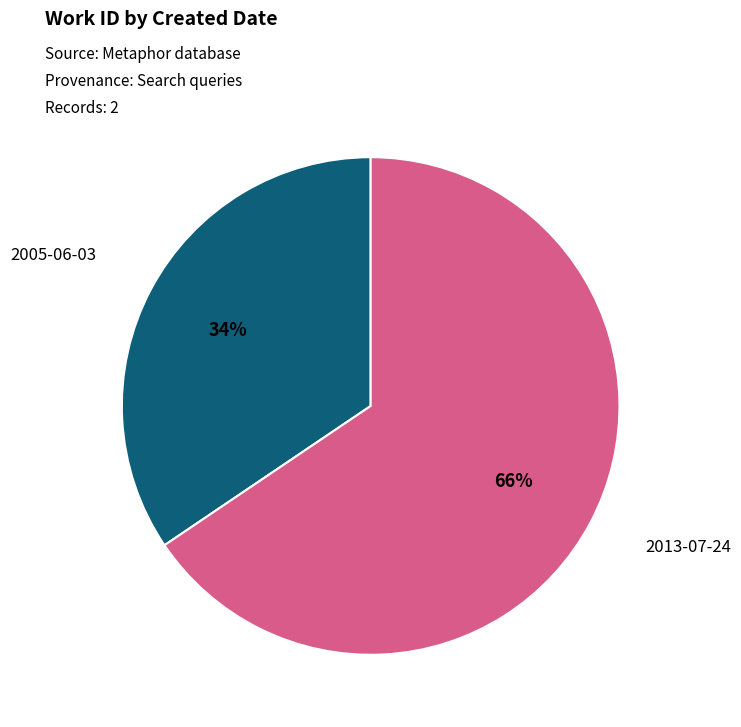

To the nearest percent, what percentage of the pie is 2005-06-03?

34%